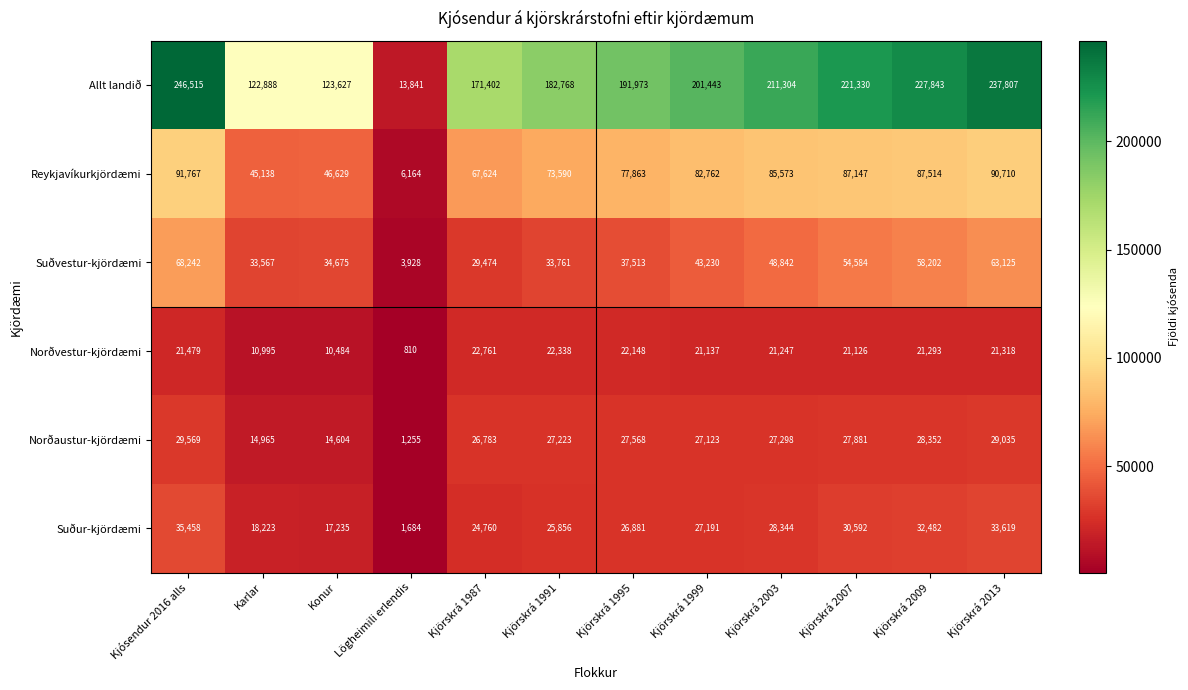

Which series has the largest total across all categories?

Allt landið